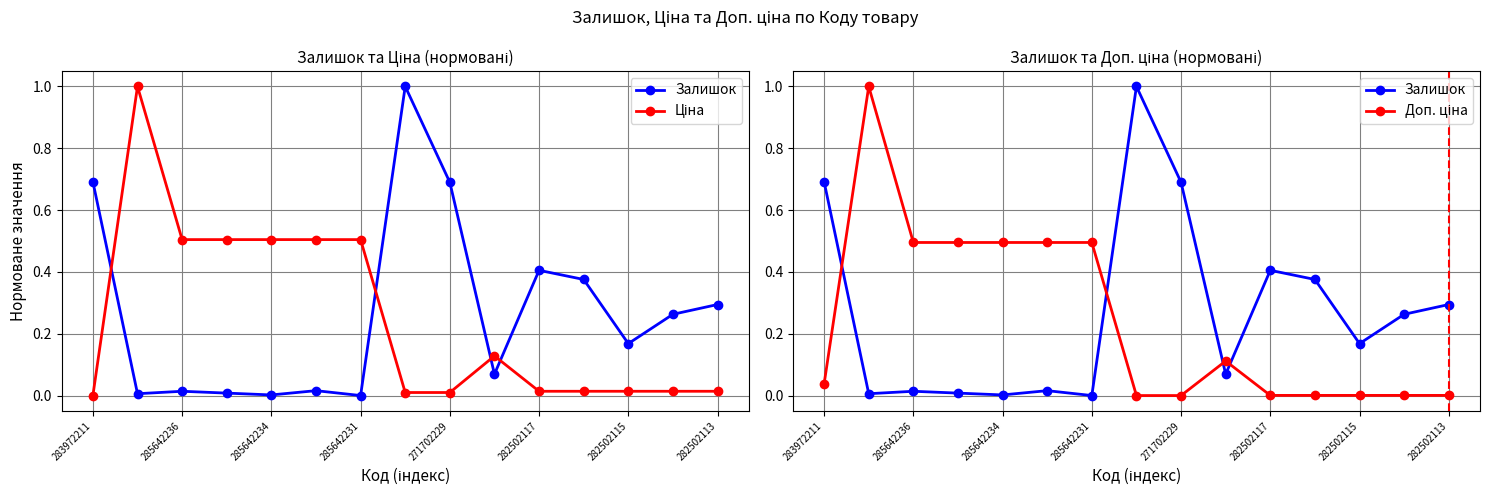

Rank the series by their maximum value, from lowest to highest.

Залишок, Ціна, Доп. ціна